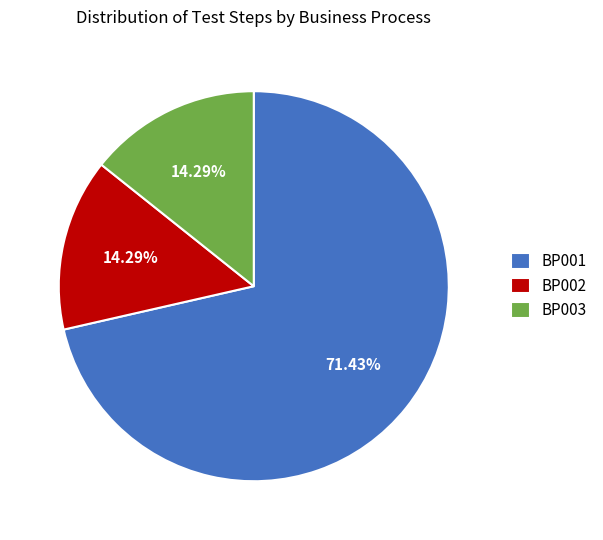

Which slice represents more than half of the pie?

BP001